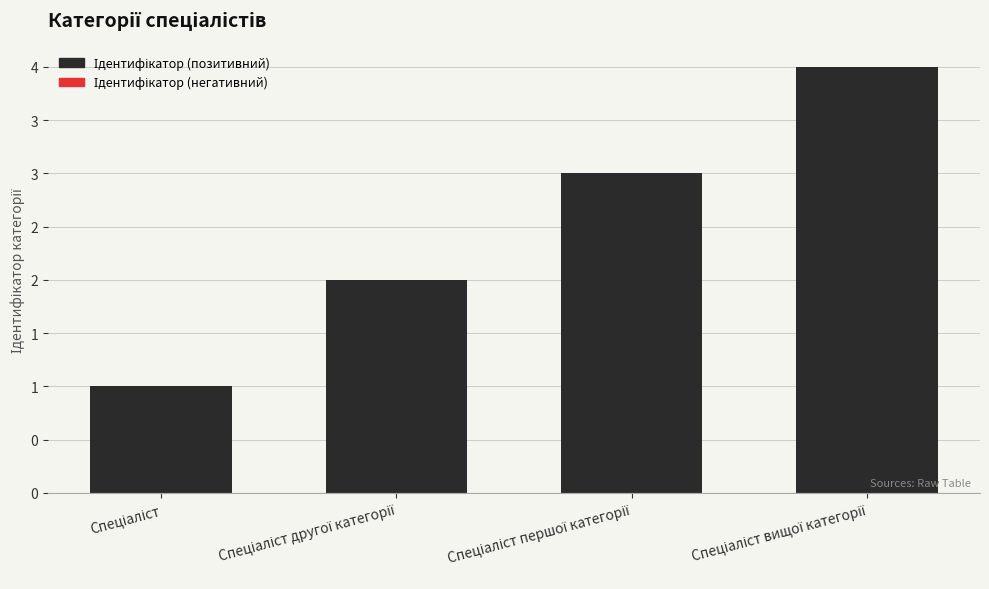

Is it true that the value at Спеціаліст другої категорії is 2?

True